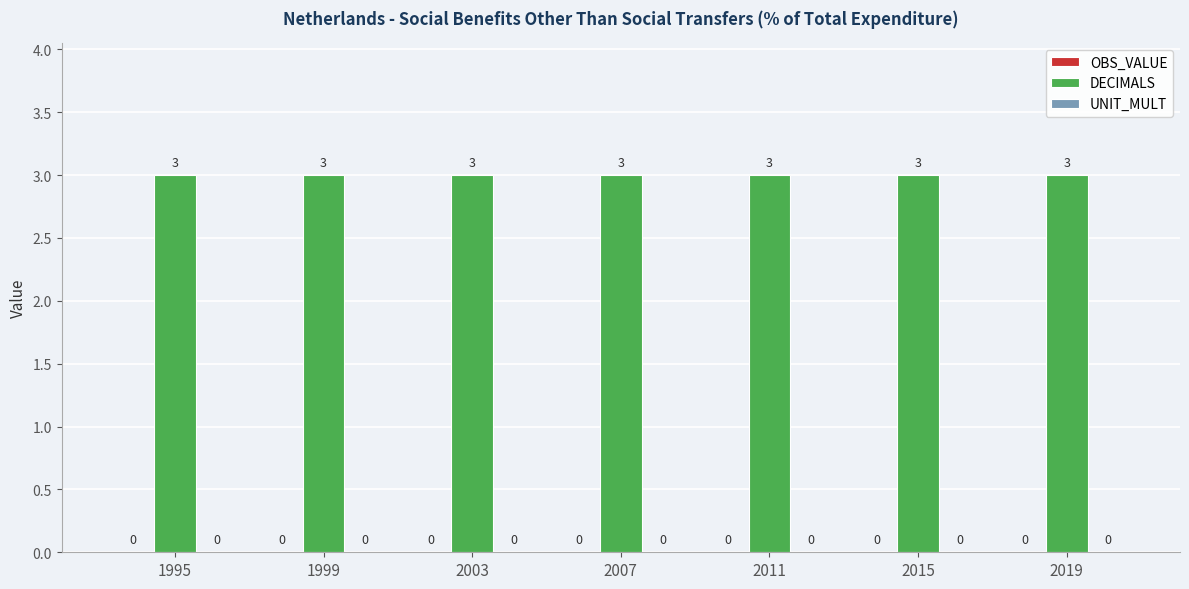

Which category has the lowest value in the DECIMALS series?

1995